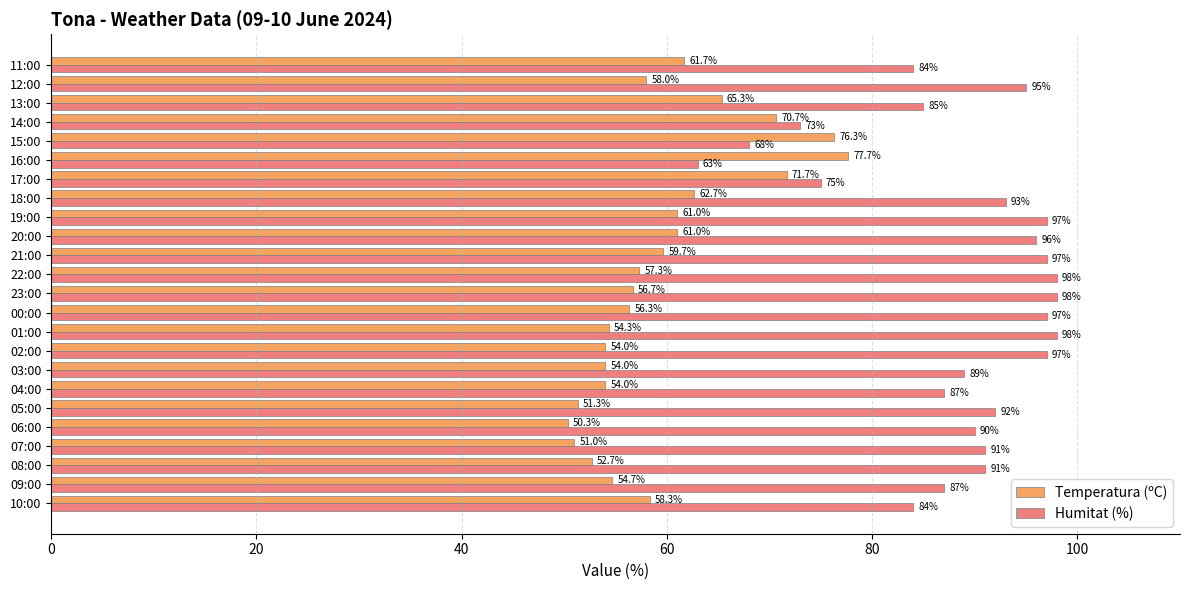

What is the difference between the maximum and minimum values in the Humitat (%) series?

35.0